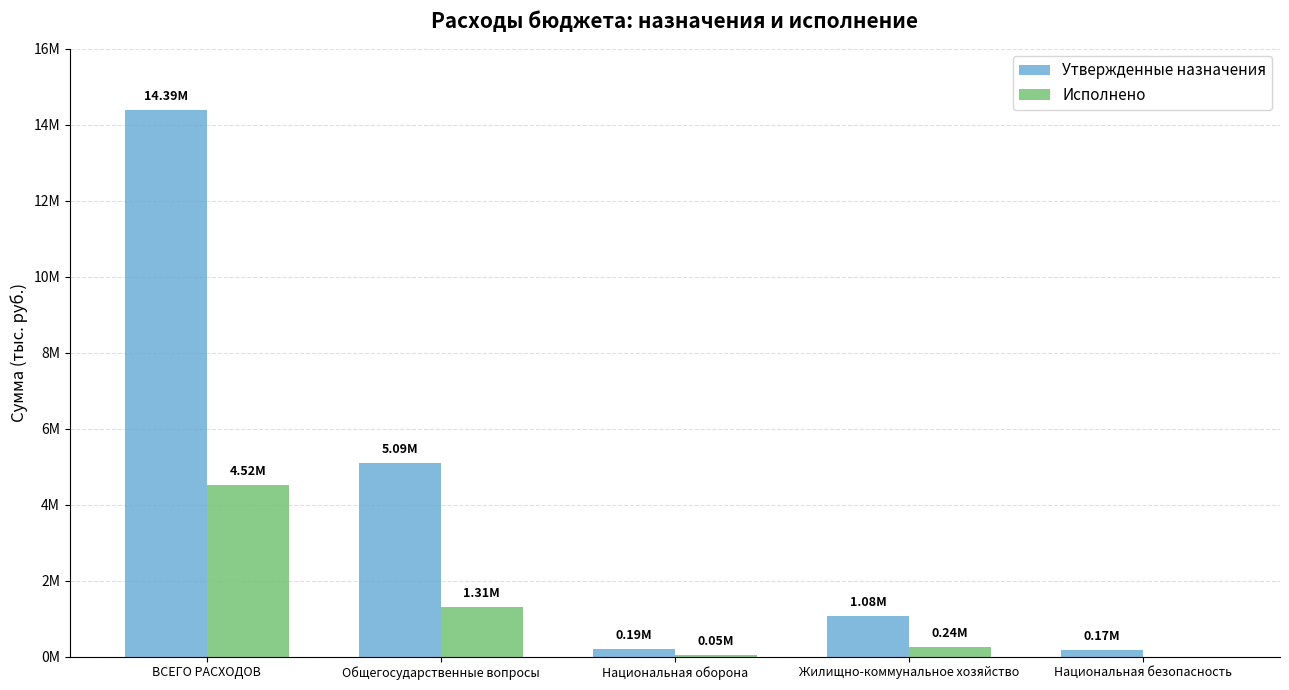

Reading left to right, extract all data points from this chart.

Утвержденные назначения: 14389794.0	5094900.0	189500.0	1077300.0	170000.0
Исполнено: 4520203.0	1309364.9	47472.5	244241.8	0.0